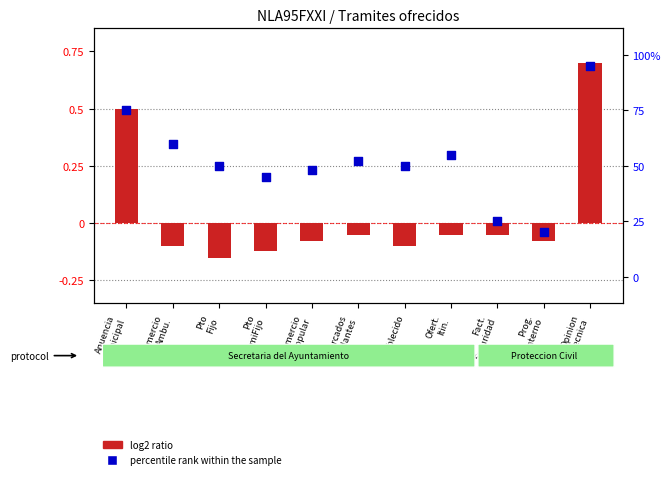

What is the total value across all series at Mercados
Rodantes?

52.0